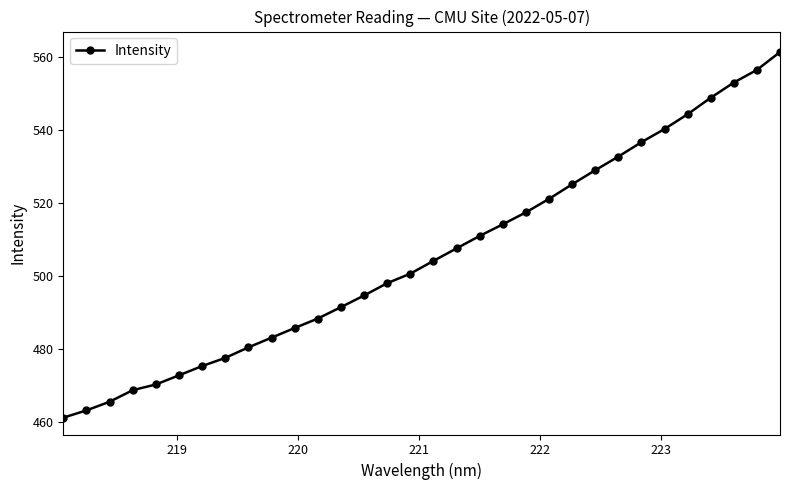

How many data points does each series have?

32